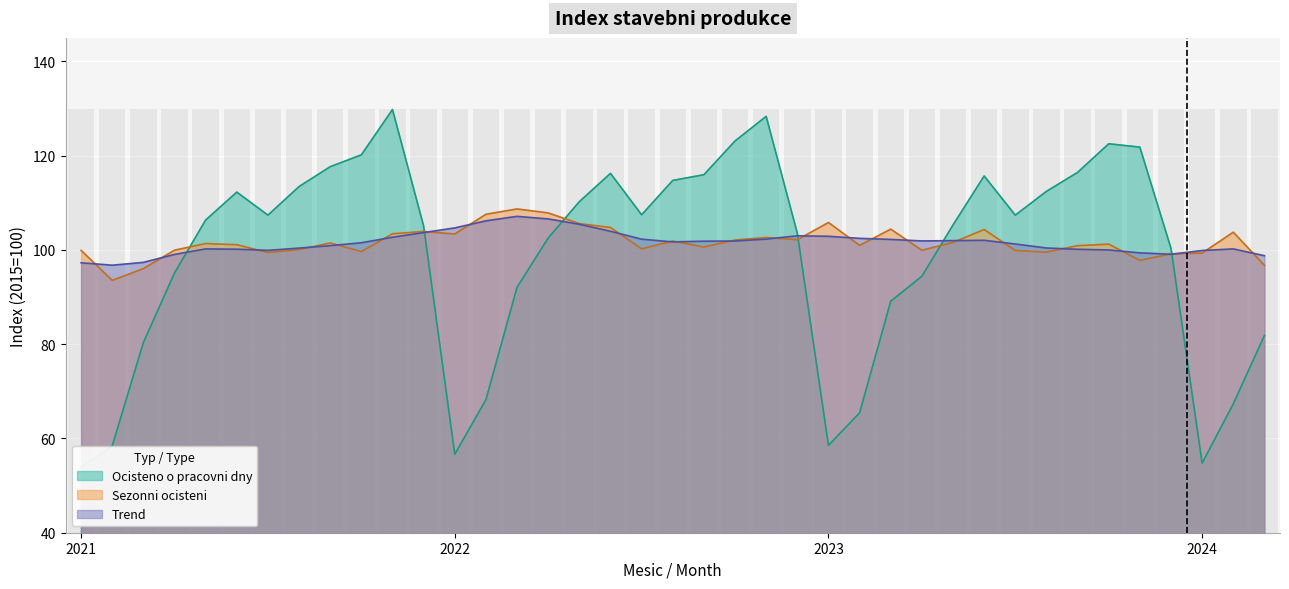

What is the difference between the highest and lowest values at 2023-4?

7.5